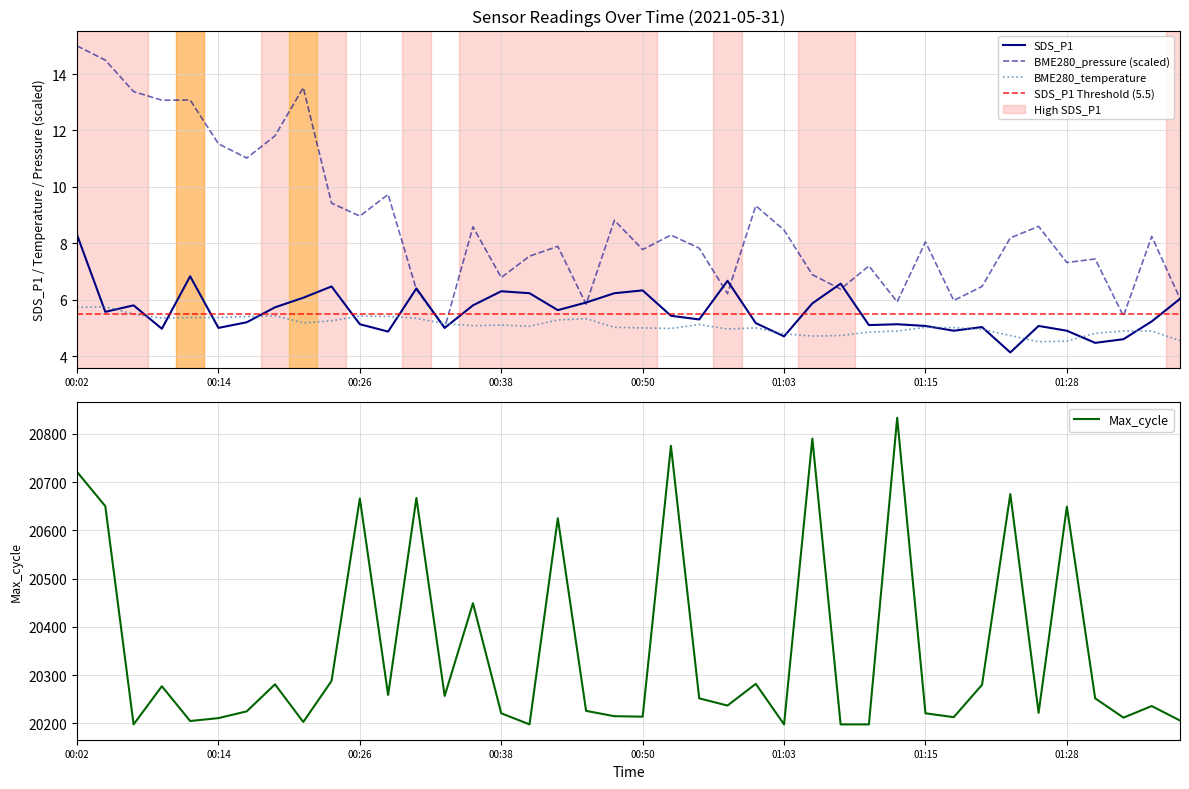

The Max_cycle series shows 20203.0 at 00:21. True or false?

True